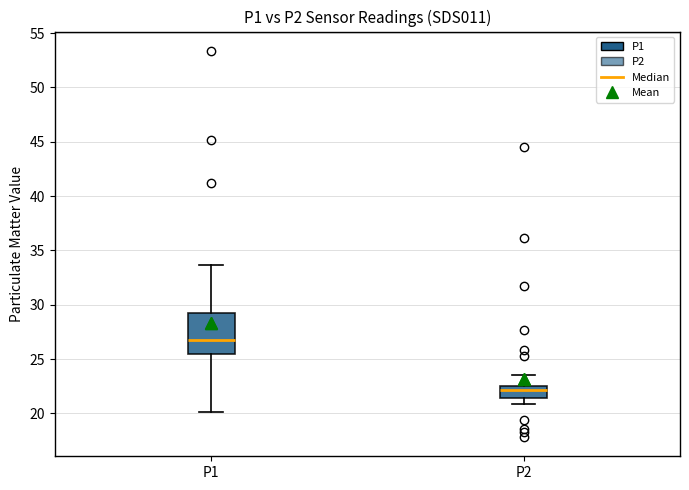

Reading left to right, transcribe this box plot: for each box, give where its median line is, the range the box spans, and where its two whiskers end, as read against the y-axis. The values are not printed on the chart, so give them approximately, as read against the axis.

P1: median 27.0, box 25.5 to 29.0, whiskers 20.0 to 33.5
P2: median 22.0, box 21.5 to 22.5, whiskers 21.0 to 23.5